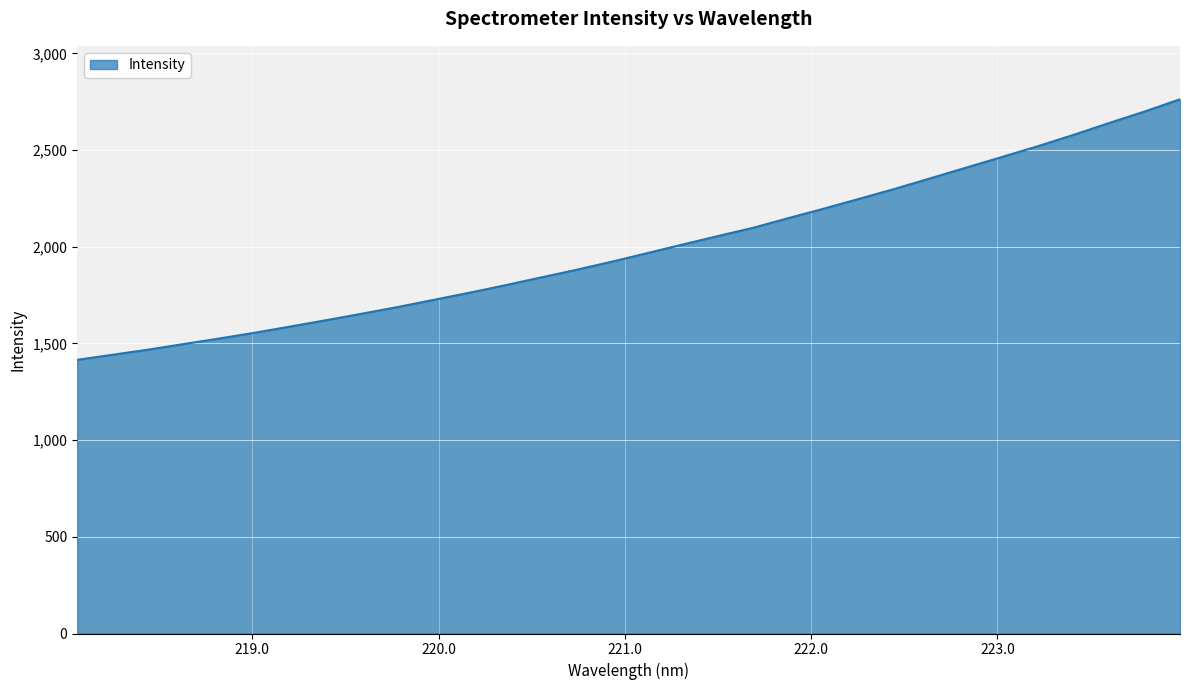

What is the smallest value displayed?

1415.3